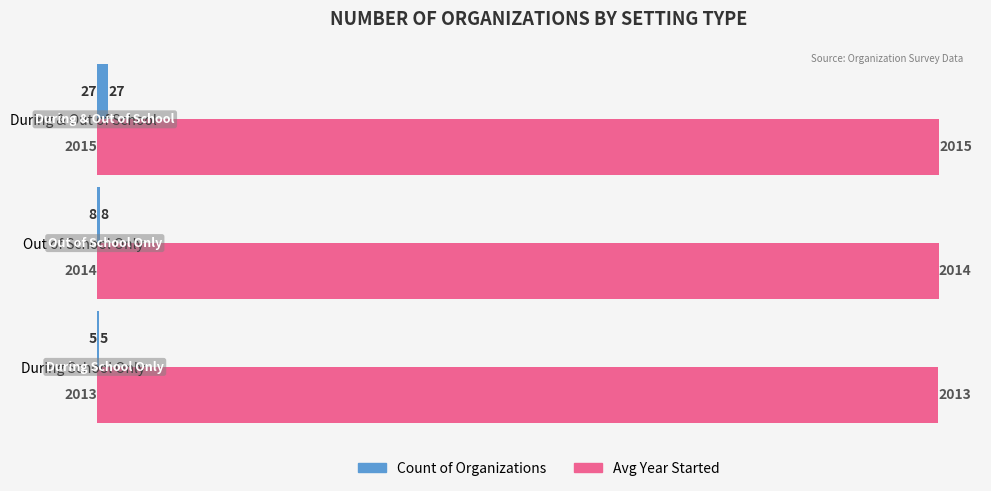

Which category has the highest value in the Avg Year Started series?

During & Out of School